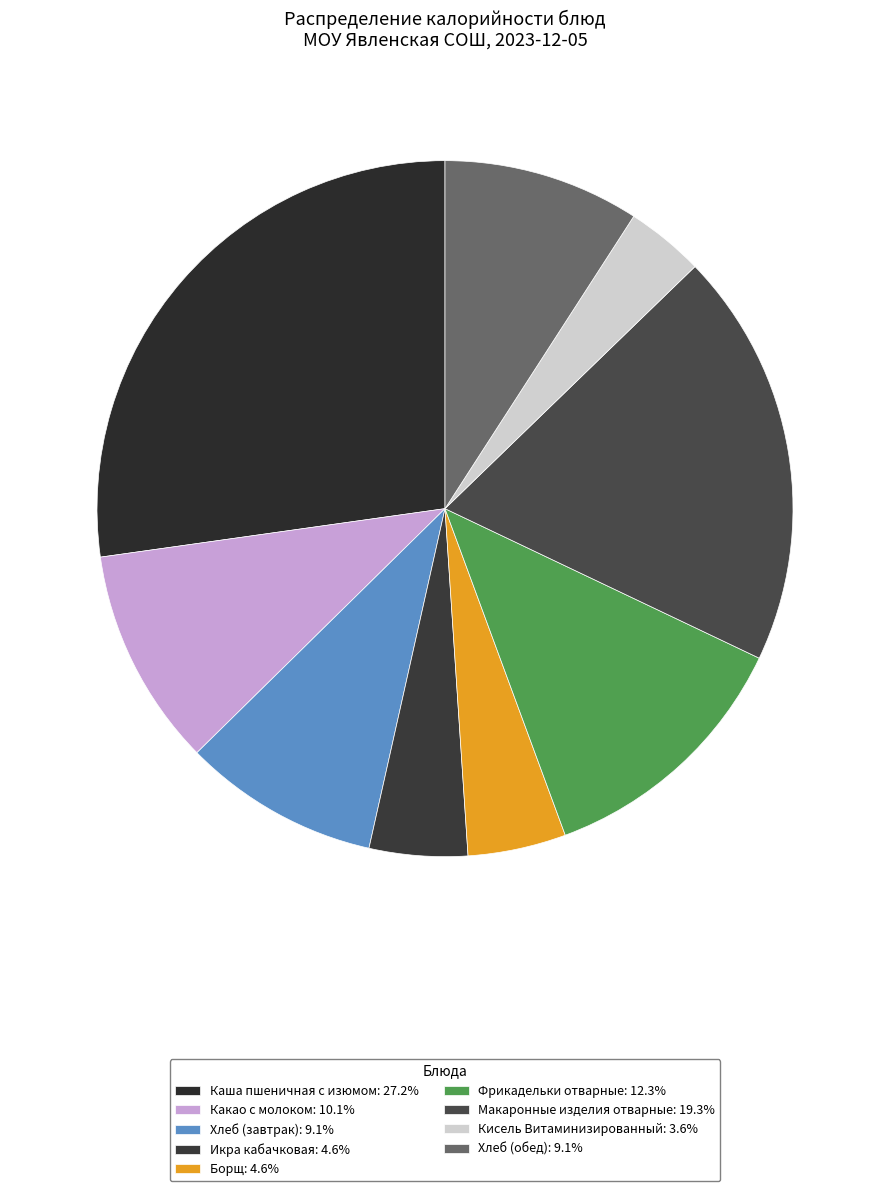

How many slices are in this pie chart?

9